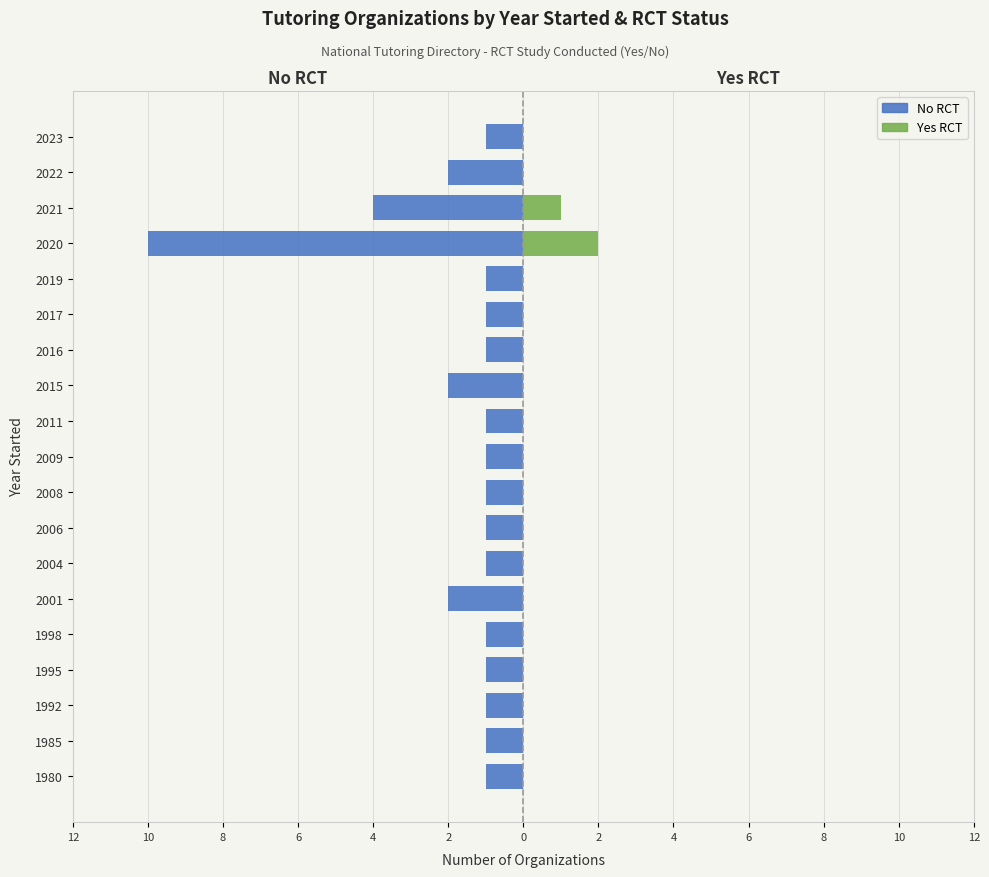

The value of Yes RCT at 1980 is -1. True or false?

False